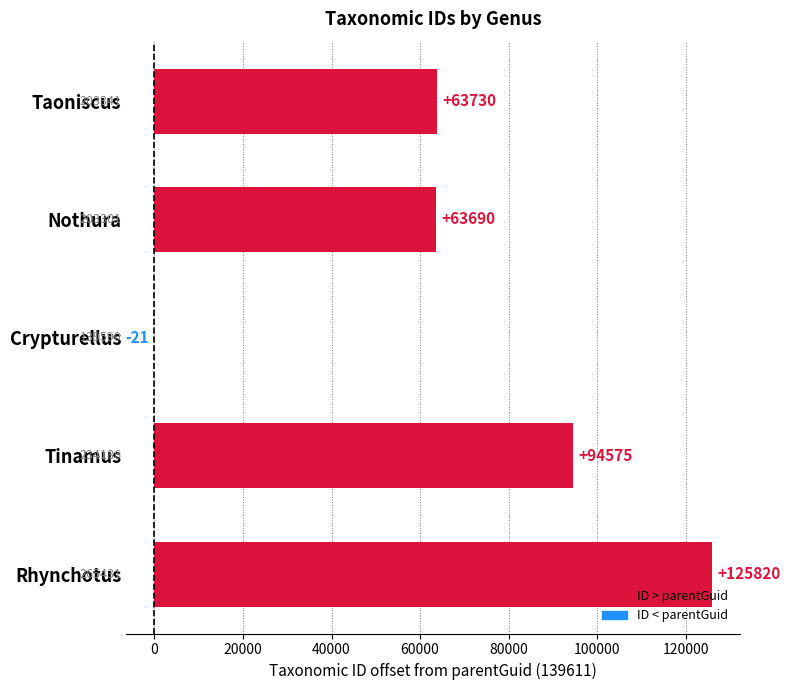

What is the greatest value displayed?

125820